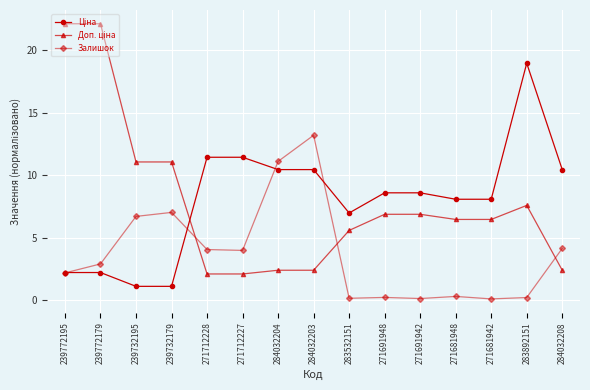

What is the total value across all series at 284032204?

23.9